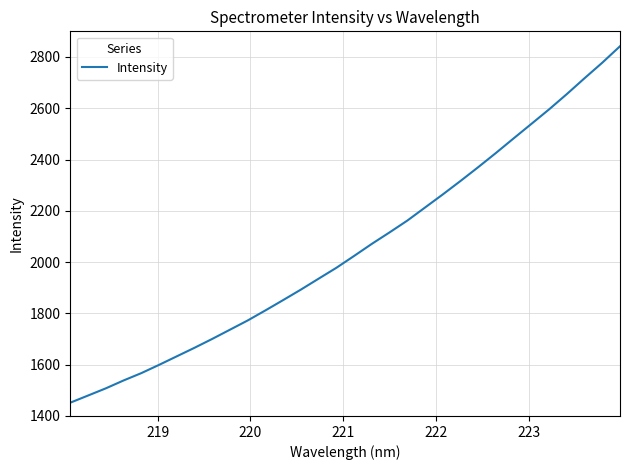

What is the smallest value displayed?

1451.8